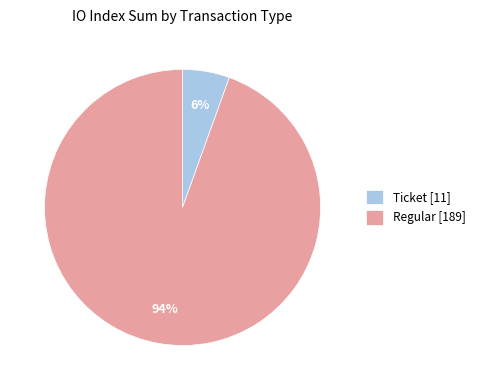

To the nearest percent, what portion does Ticket [11] represent?

6%